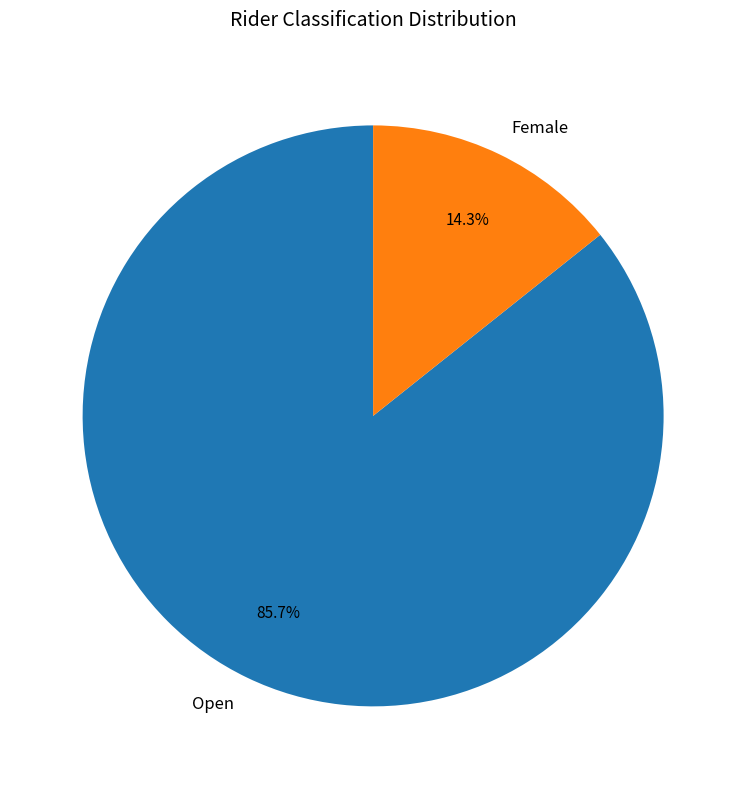

Which slice is the largest?

Open